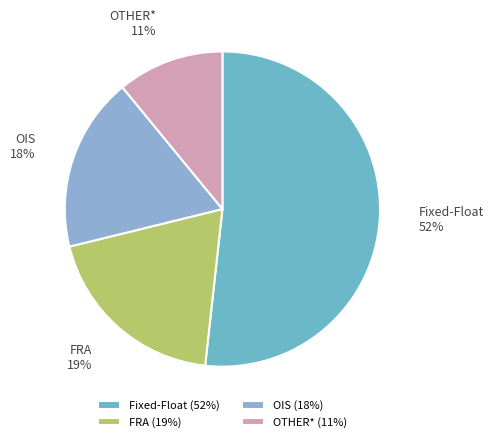

To the nearest percent, what is the average slice percentage?

25%